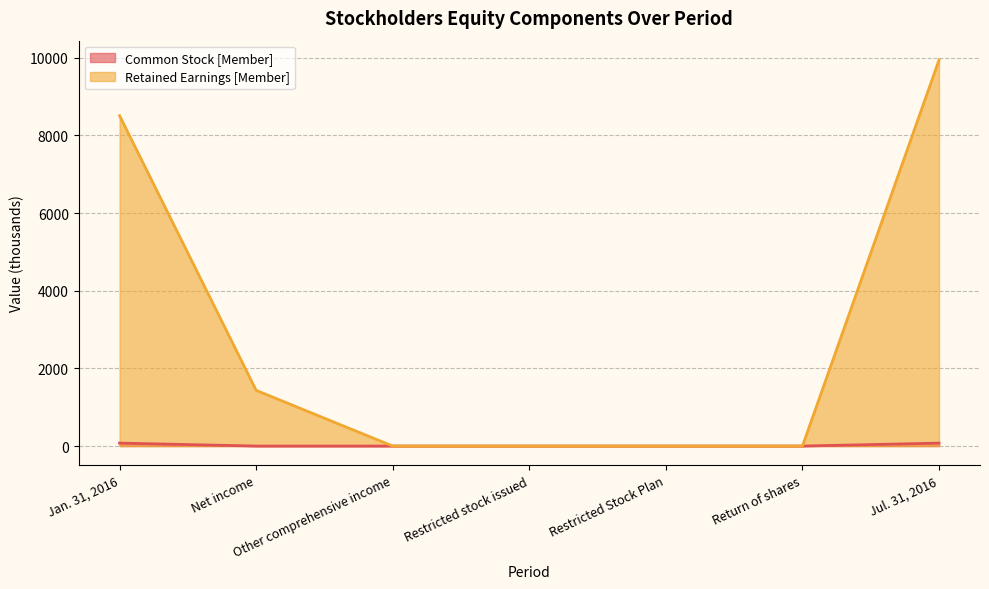

What is the label of the 2nd point from the right?

Return of shares